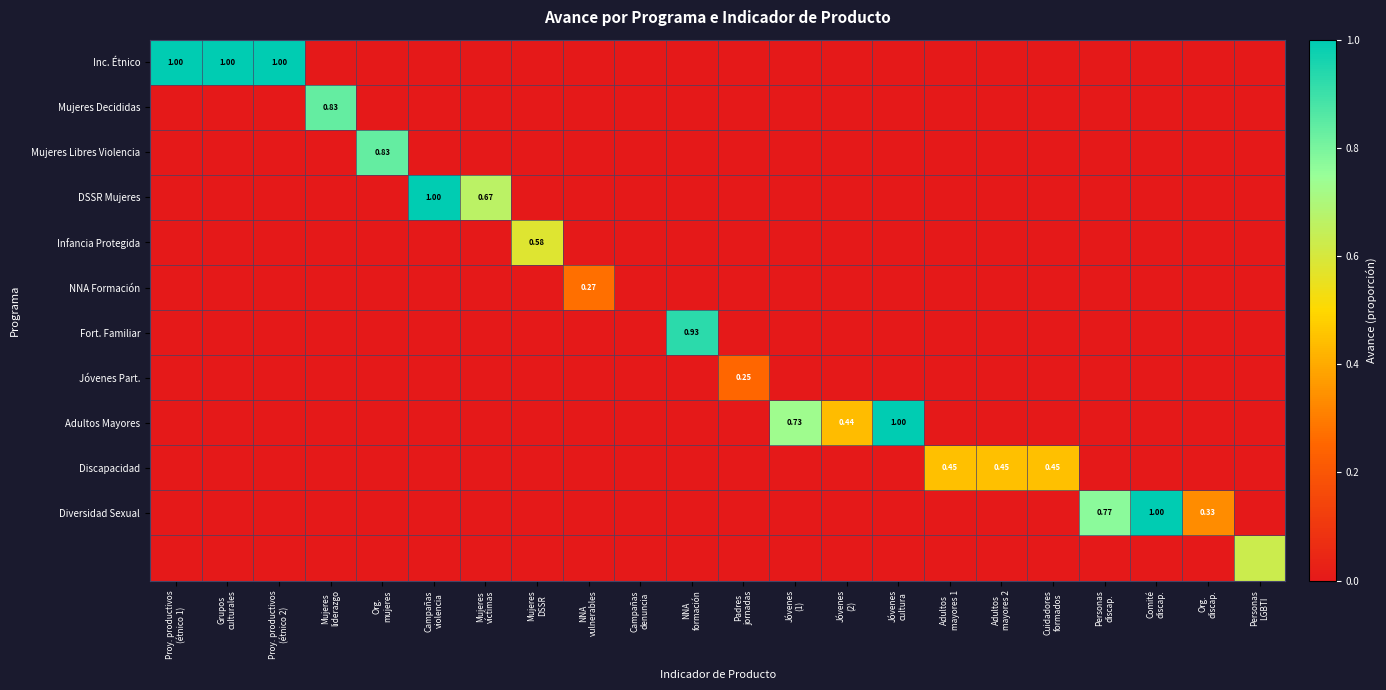

What is the difference between the highest and lowest values at Mujeres
liderazgo?

0.8